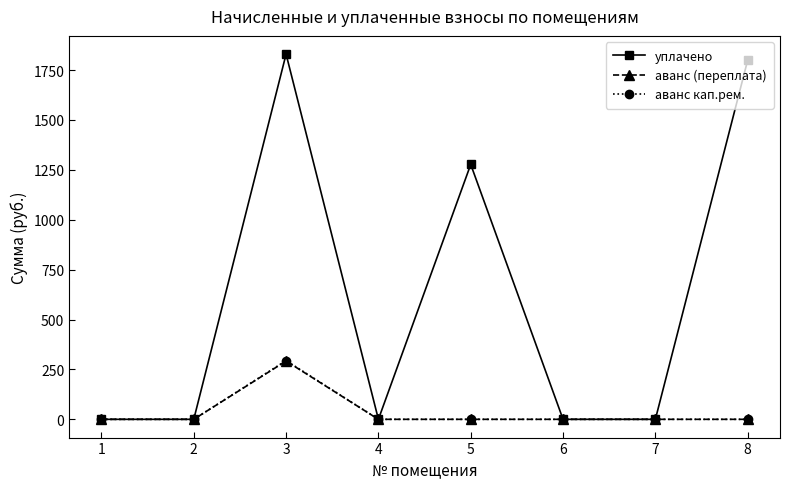

How many data points in аванс кап.рем. are above 0?

1